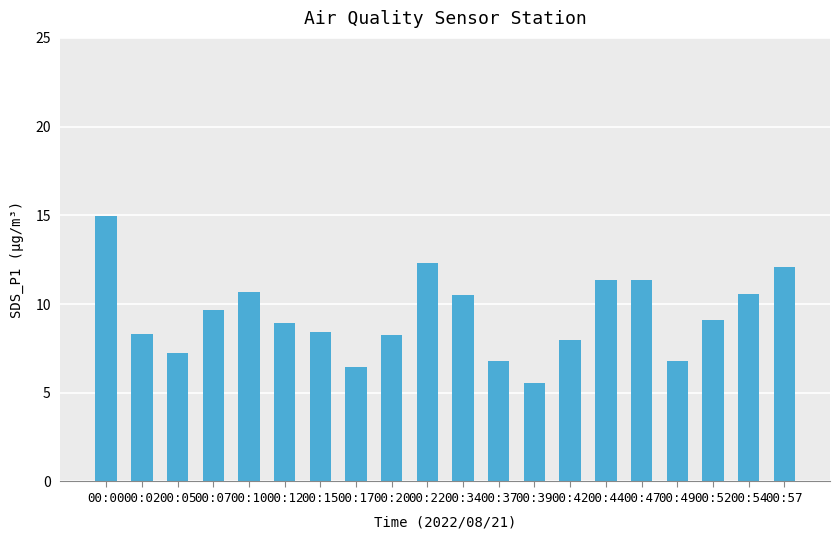

At which label does the data first exceed 9?

00:00